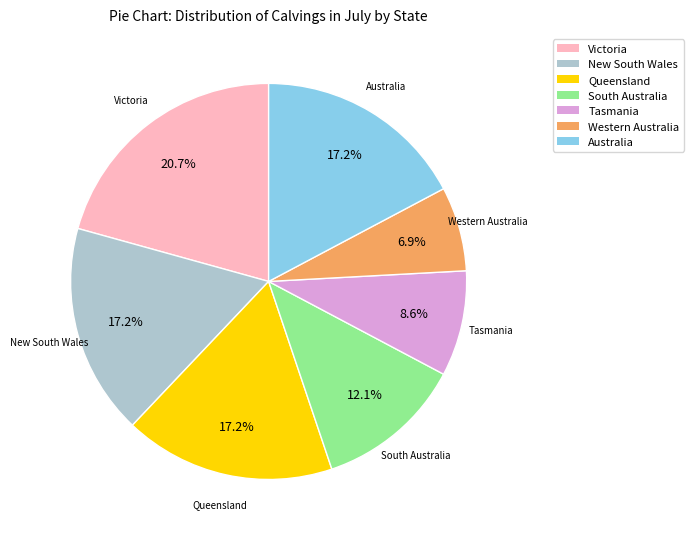

To the nearest percent, what portion does Tasmania represent?

9%